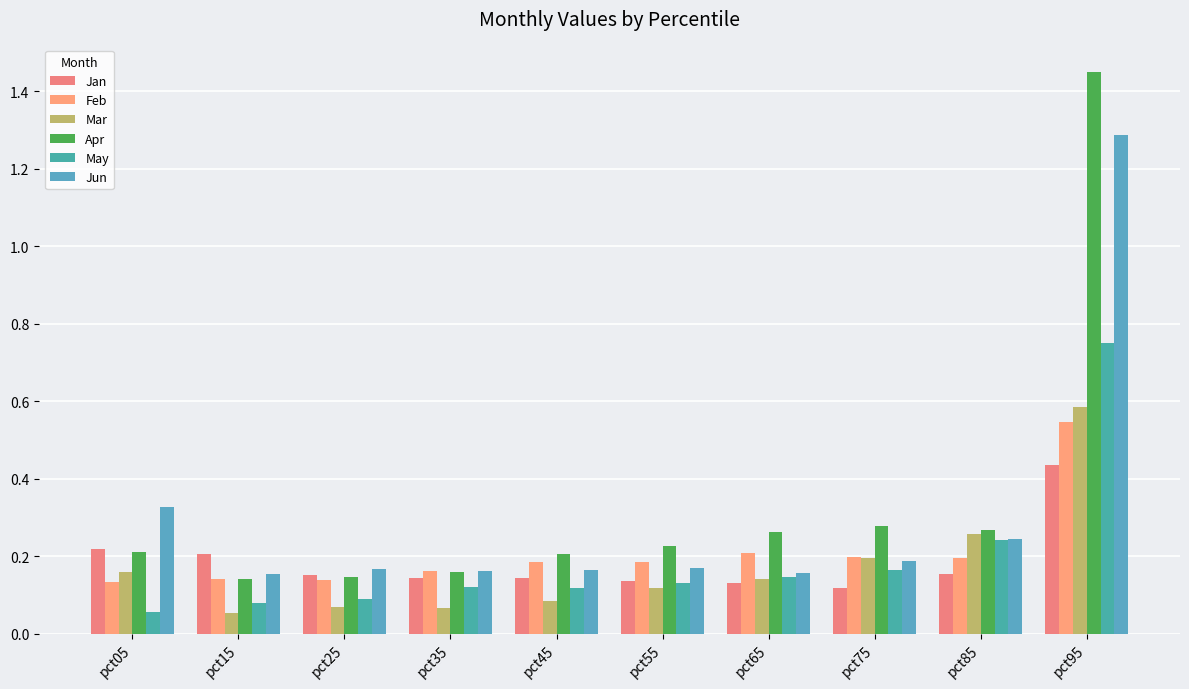

Where is May nearest to the value 0?

pct05